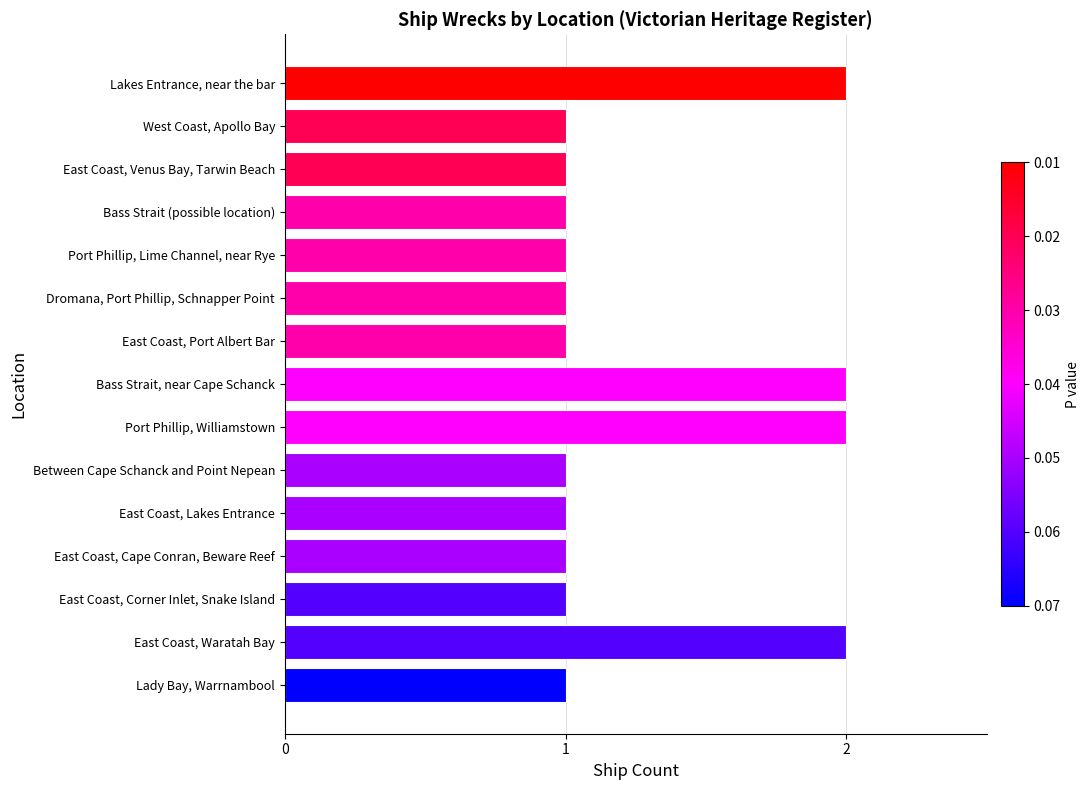

What is the smallest value displayed?

1